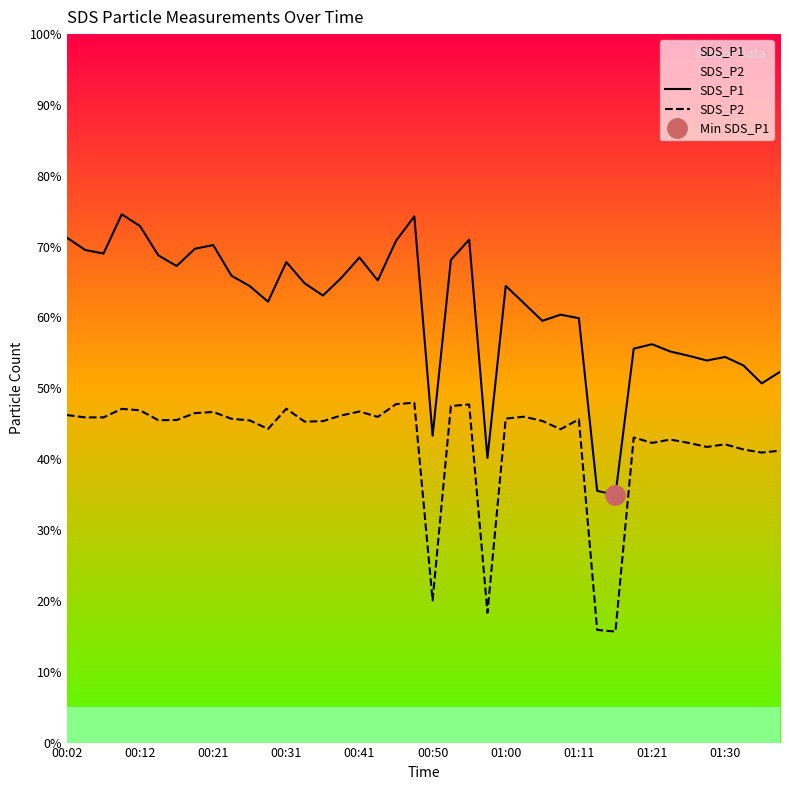

Reading left to right, extract all data points from this chart.

SDS_P1: 71.3	69.5	69.0	74.6	72.9	68.8	67.3	69.7	70.2	65.9	64.4	62.2	67.8	64.8	63.1	65.6	68.5	65.2	70.8	74.3	43.3	68.1	71.0	40.2	64.5	62.0	59.5	60.4	59.9	35.5	35.0	55.6	56.2	55.2	54.6	53.9	54.4	53.2	50.7	52.3
SDS_P2: 46.2	45.9	45.9	47.1	46.9	45.5	45.5	46.5	46.7	45.7	45.5	44.3	47.1	45.3	45.4	46.2	46.7	46.0	47.8	48.0	20.1	47.5	47.7	18.3	45.7	46.0	45.4	44.2	45.6	15.9	15.7	43.1	42.3	42.8	42.3	41.7	42.1	41.4	40.9	41.2